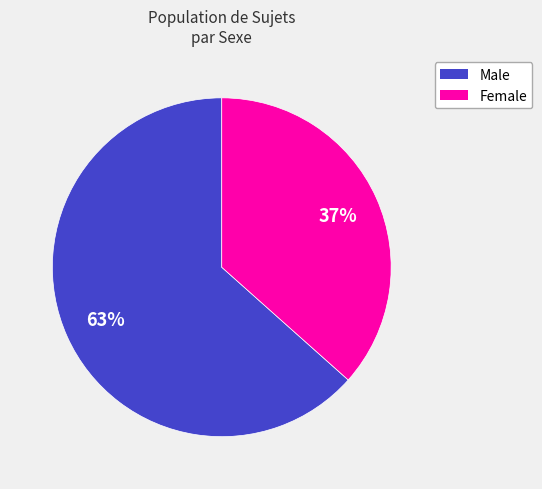

To the nearest percent, what is the combined percentage of Male and Female?

100%